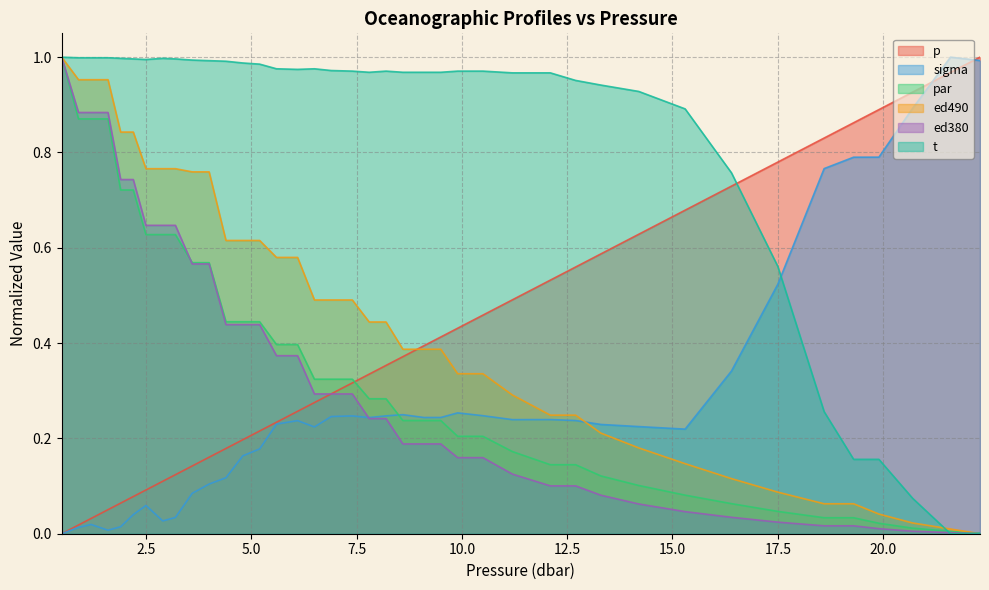

Does the chart have visible grid lines?

Yes